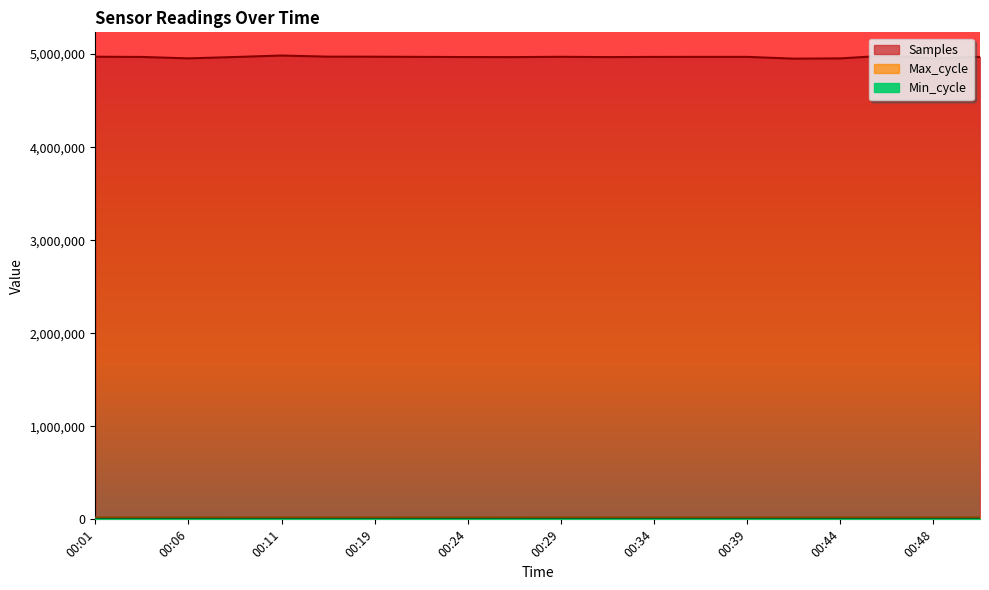

Is it true that Max_cycle equals 20012 at 00:41?

True